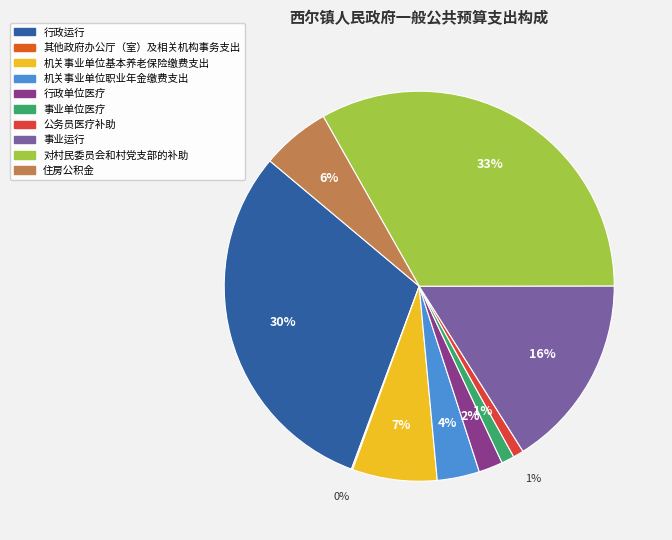

Is the sum of 行政运行 and 机关事业单位职业年金缴费支出 greater than half?

No